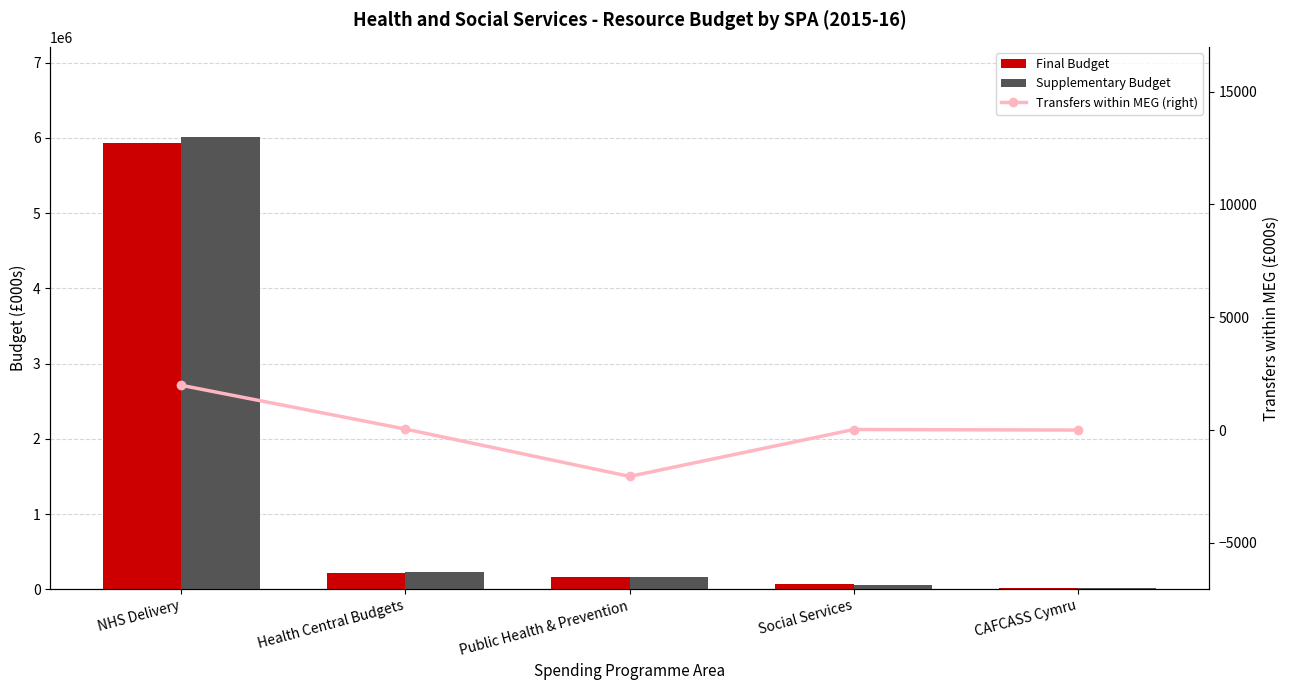

Which series has the widest spread of values?

Supplementary Budget